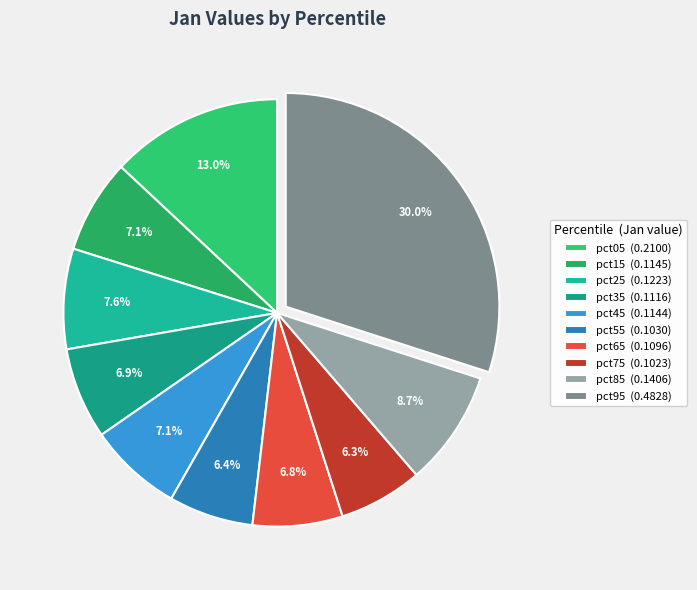

What portion of the pie excludes pct75?

93.7%